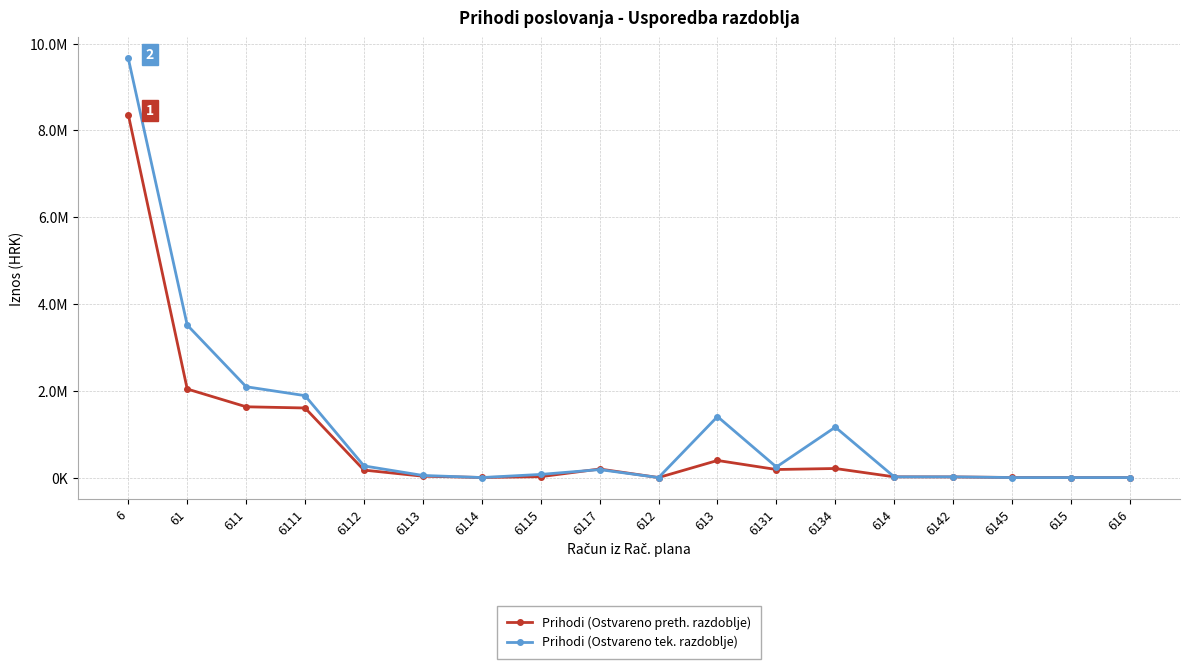

What are all the series names shown in the legend?

Prihodi (Ostvareno preth. razdoblje), Prihodi (Ostvareno tek. razdoblje)